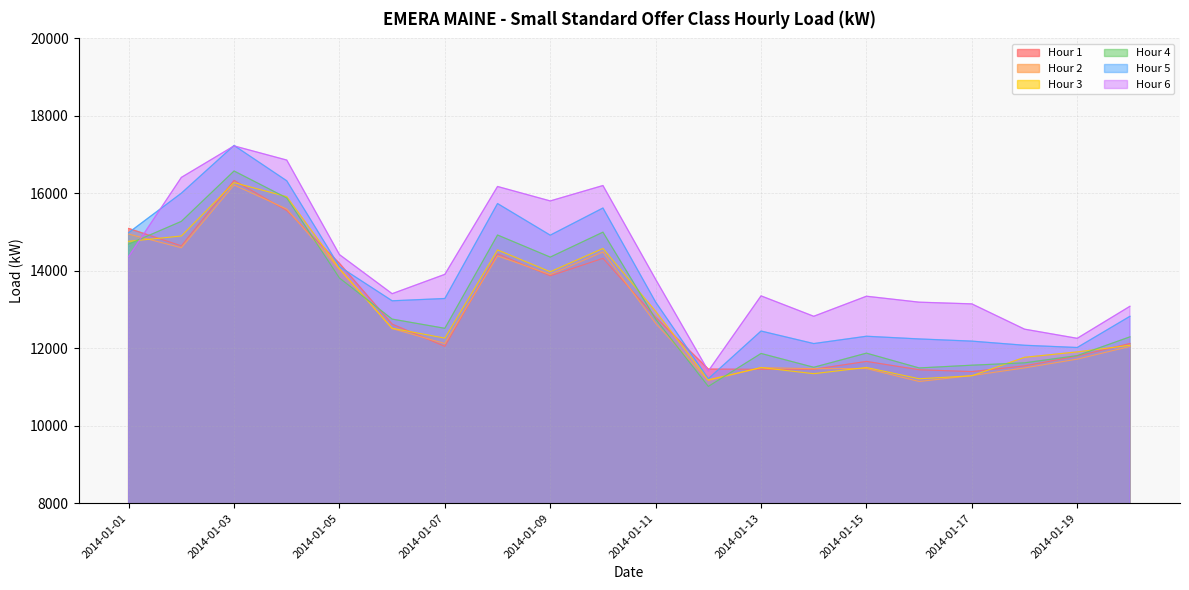

The value of Hour 3 at 2014-01-15 is 11505.5. True or false?

True